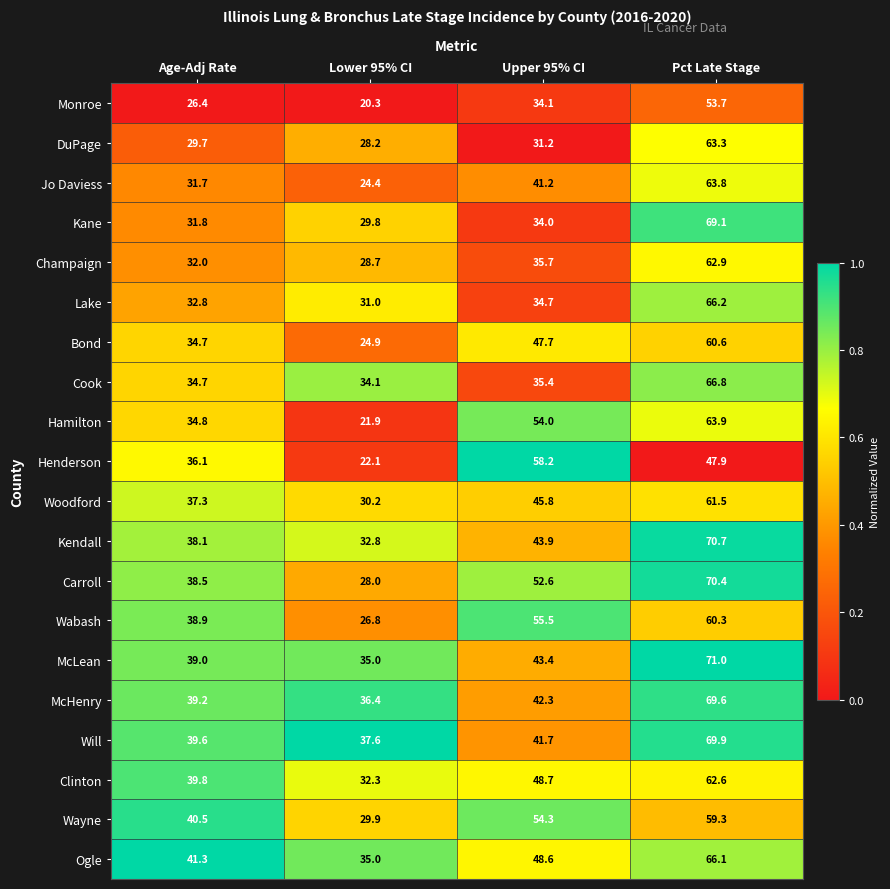

List the series in order of their peak value, lowest first.

Monroe, Henderson, Wayne, Wabash, Bond, Woodford, Clinton, Champaign, DuPage, Jo Daviess, Hamilton, Ogle, Lake, Cook, Kane, McHenry, Will, Carroll, Kendall, McLean